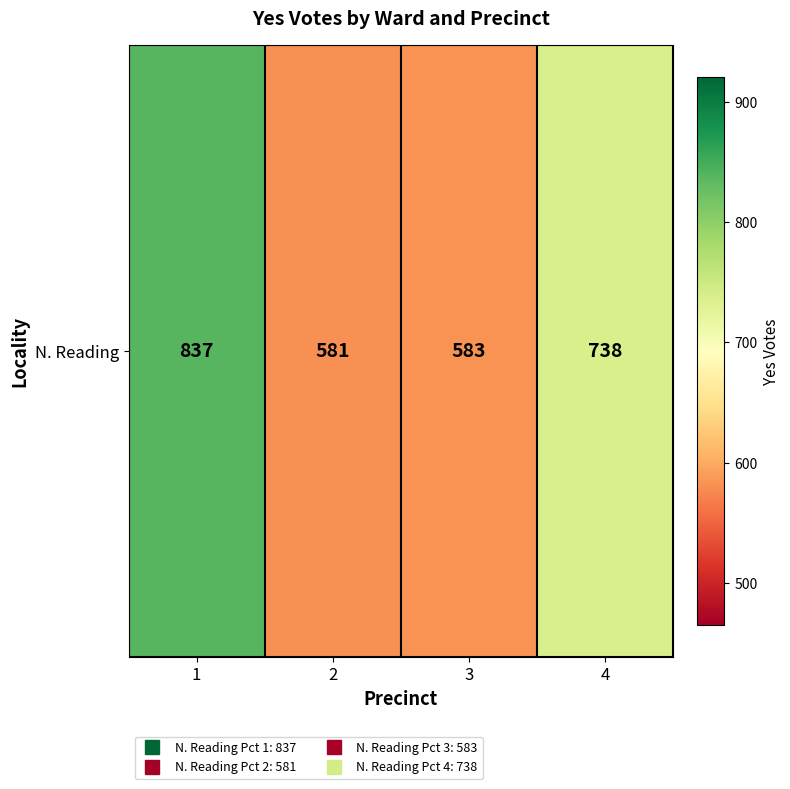

At which category does the chart reach its peak across all series?

1